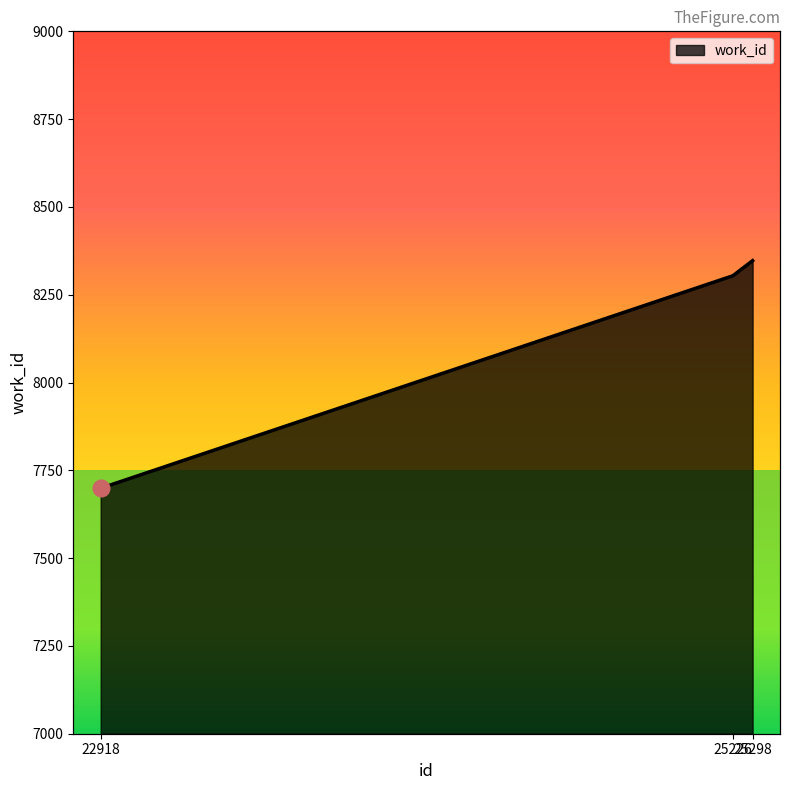

How many values exceed 8304?

1